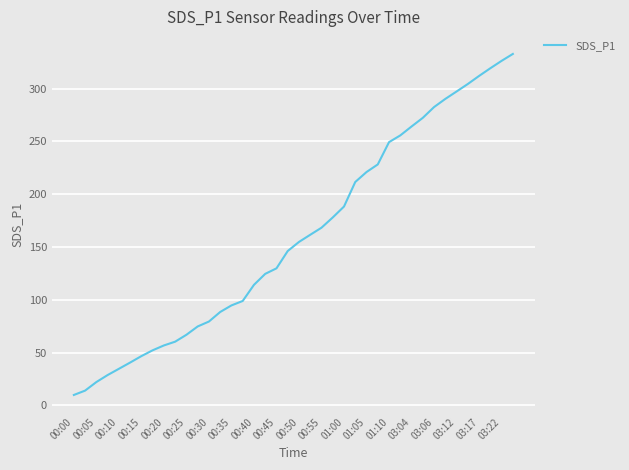

What is the maximum value shown in the chart?

332.9